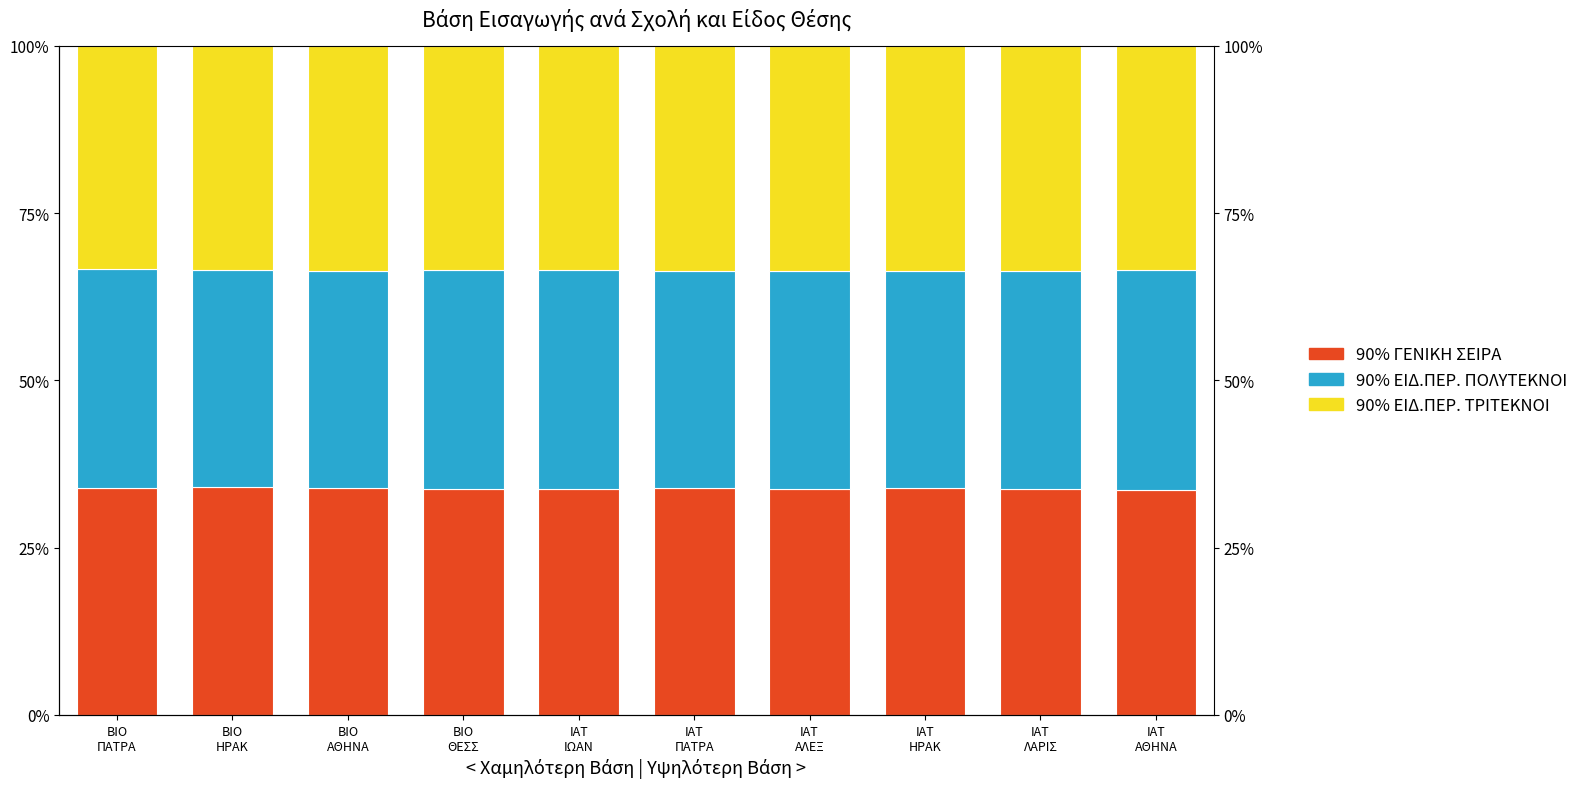

Reading right to left, list all the values displayed in this chart.

90% ΓΕΝΙΚΗ ΣΕΙΡΑ: 33.6	33.7	33.9	33.7	33.9	33.8	33.8	33.9	34.0	33.8
90% ΕΙΔ.ΠΕΡ. ΠΟΛΥΤΕΚΝΟΙ: 33.0	32.7	32.4	32.7	32.4	32.7	32.7	32.5	32.4	32.7
90% ΕΙΔ.ΠΕΡ. ΤΡΙΤΕΚΝΟΙ: 33.4	33.6	33.7	33.6	33.7	33.5	33.5	33.6	33.6	33.4